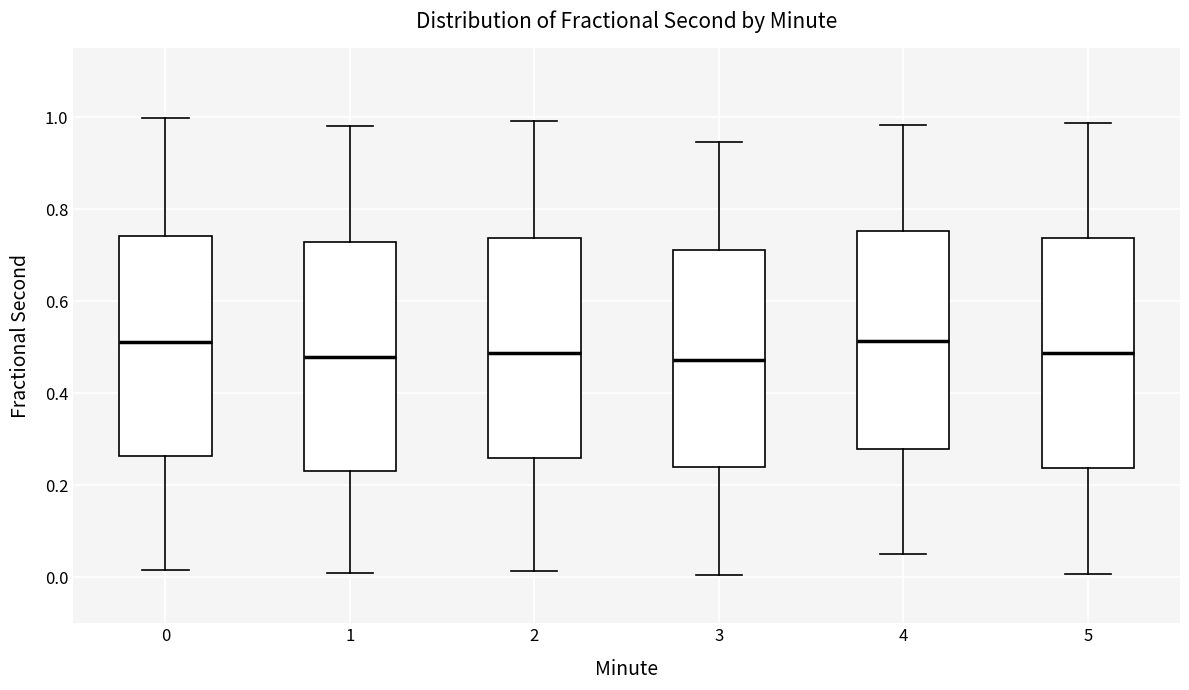

Reading left to right, read every box against the y-axis: the position of its median line, the range the box covers, and the ends of its whiskers. The values are not printed on the chart, so give them approximately, as read against the axis.

0: median 0.52, box 0.26 to 0.74, whiskers 0.02 to 1.00
1: median 0.48, box 0.24 to 0.72, whiskers 0.02 to 0.98
2: median 0.48, box 0.26 to 0.74, whiskers 0.02 to 1.00
3: median 0.48, box 0.24 to 0.72, whiskers 0.00 to 0.94
4: median 0.52, box 0.28 to 0.76, whiskers 0.06 to 0.98
5: median 0.48, box 0.24 to 0.74, whiskers 0.00 to 0.98